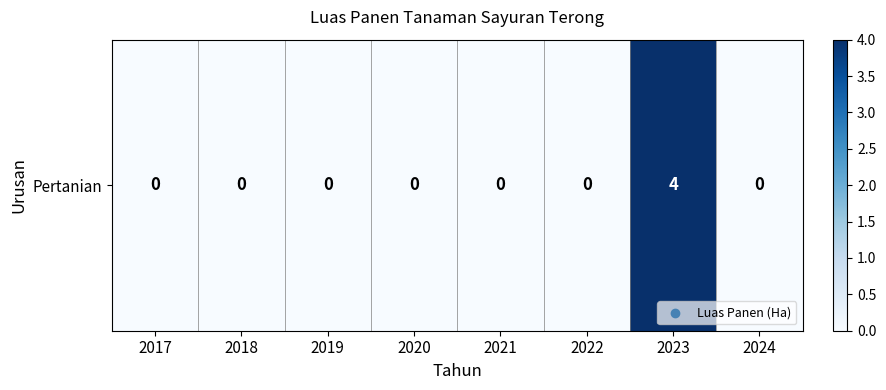

Reading left to right, extract all data points from this chart.

2017=0	2018=0	2019=0	2020=0	2021=0	2022=0	2023=4	2024=0